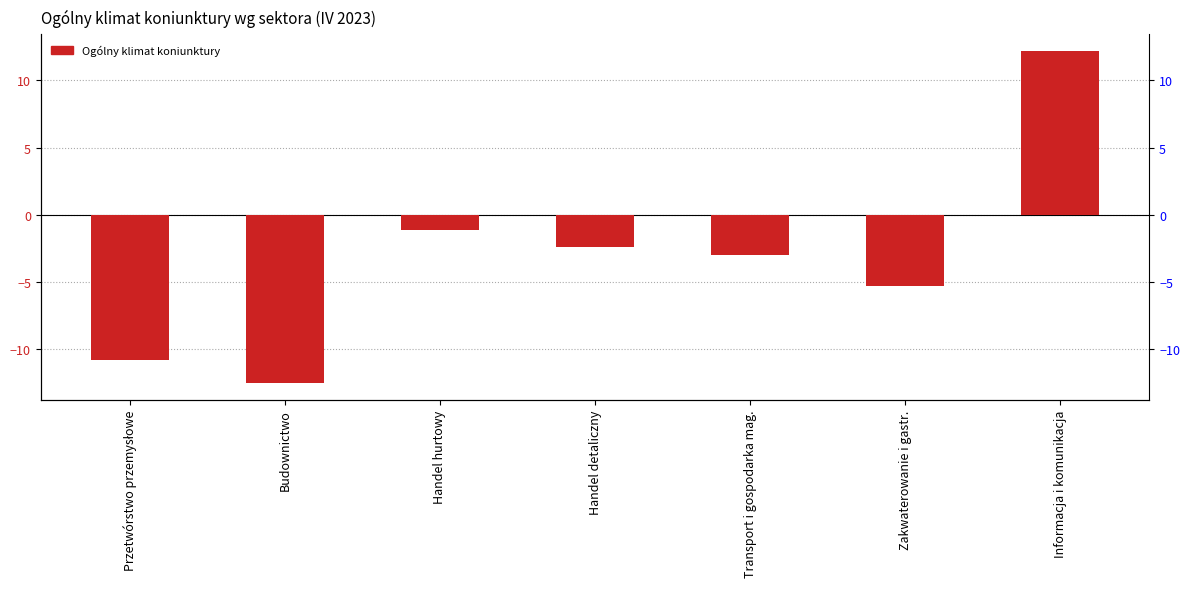

What is the change in value from Przetwórstwo przemysłowe to Informacja i komunikacja?

+23.0